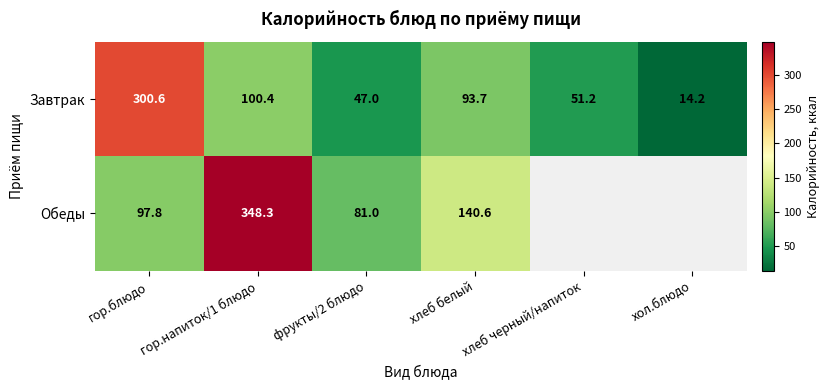

Rank the categories by Завтрак value from highest to lowest.

гор.блюдо, гор.напиток/1 блюдо, хлеб белый, хлеб черный/напиток, фрукты/2 блюдо, хол.блюдо